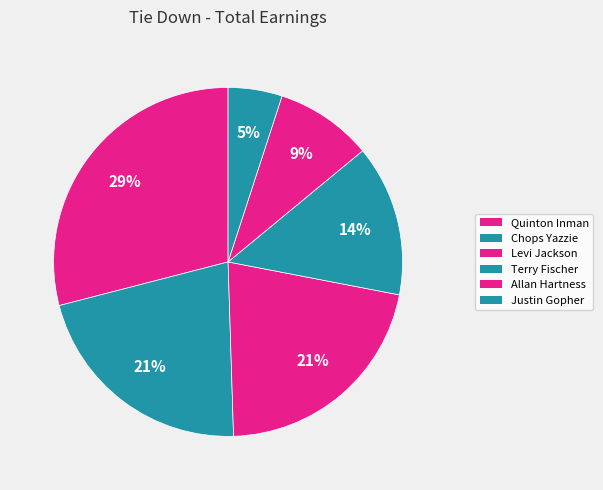

Which category has the smallest portion of the pie?

Justin Gopher